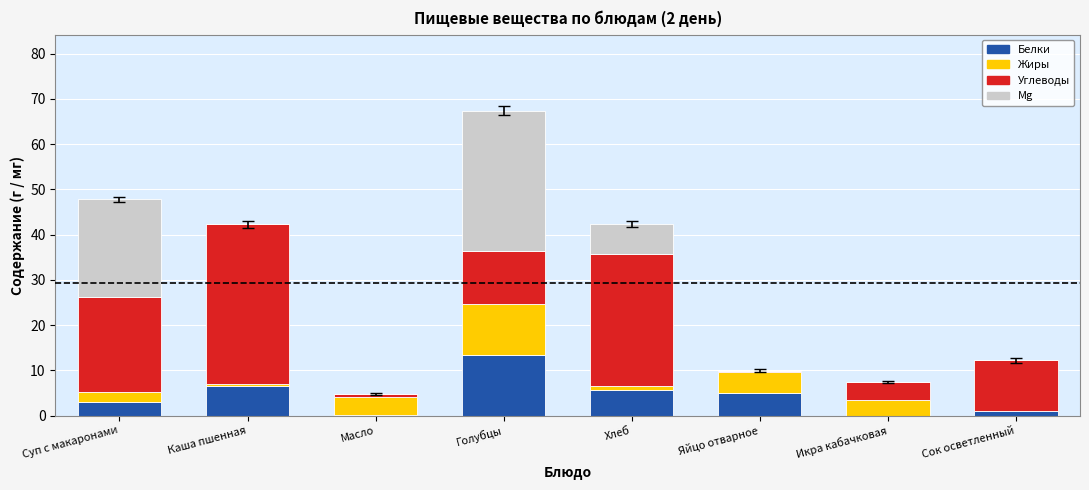

How many series are shown in this chart?

4